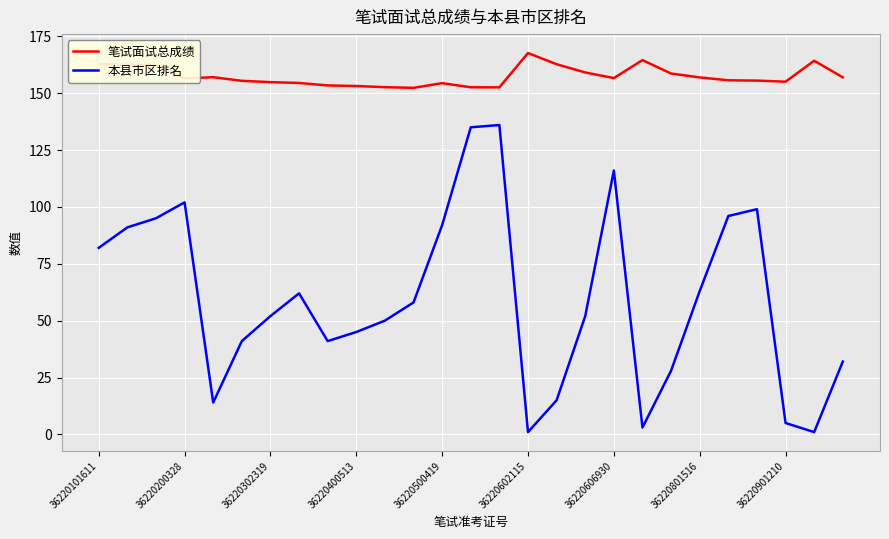

Which series has the largest total across all categories?

笔试面试总成绩